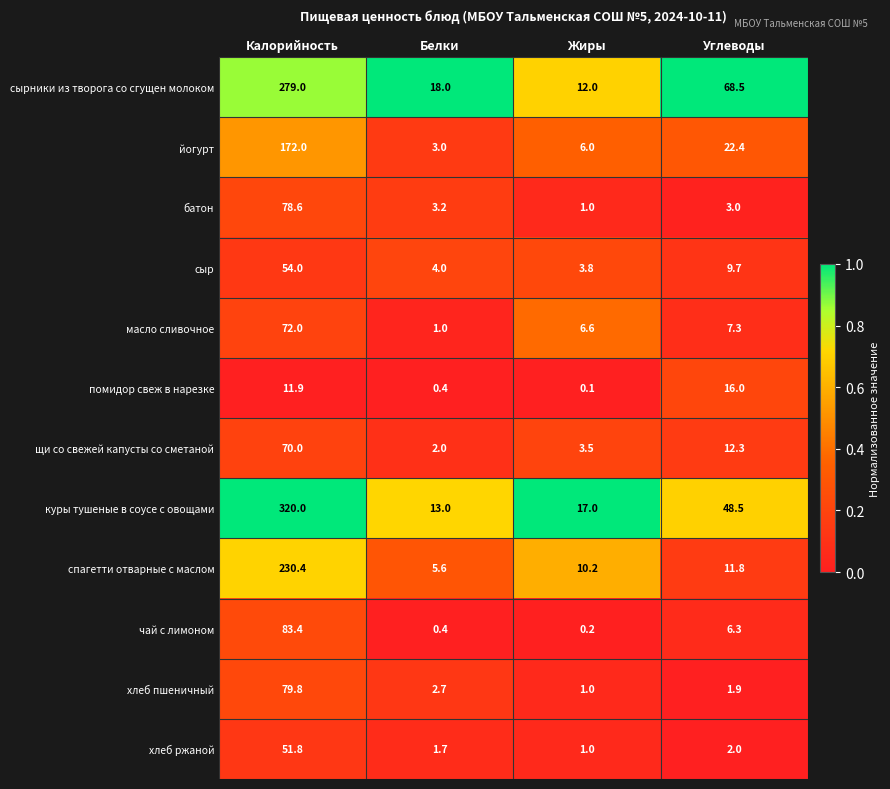

What is the sum of all спагетти отварные с маслом values?

258.0